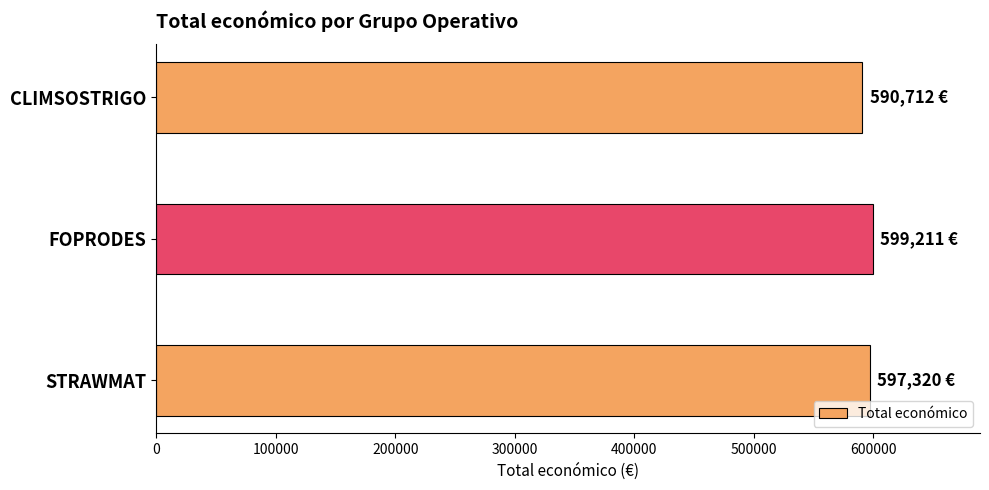

How many data points are less than 597320?

1